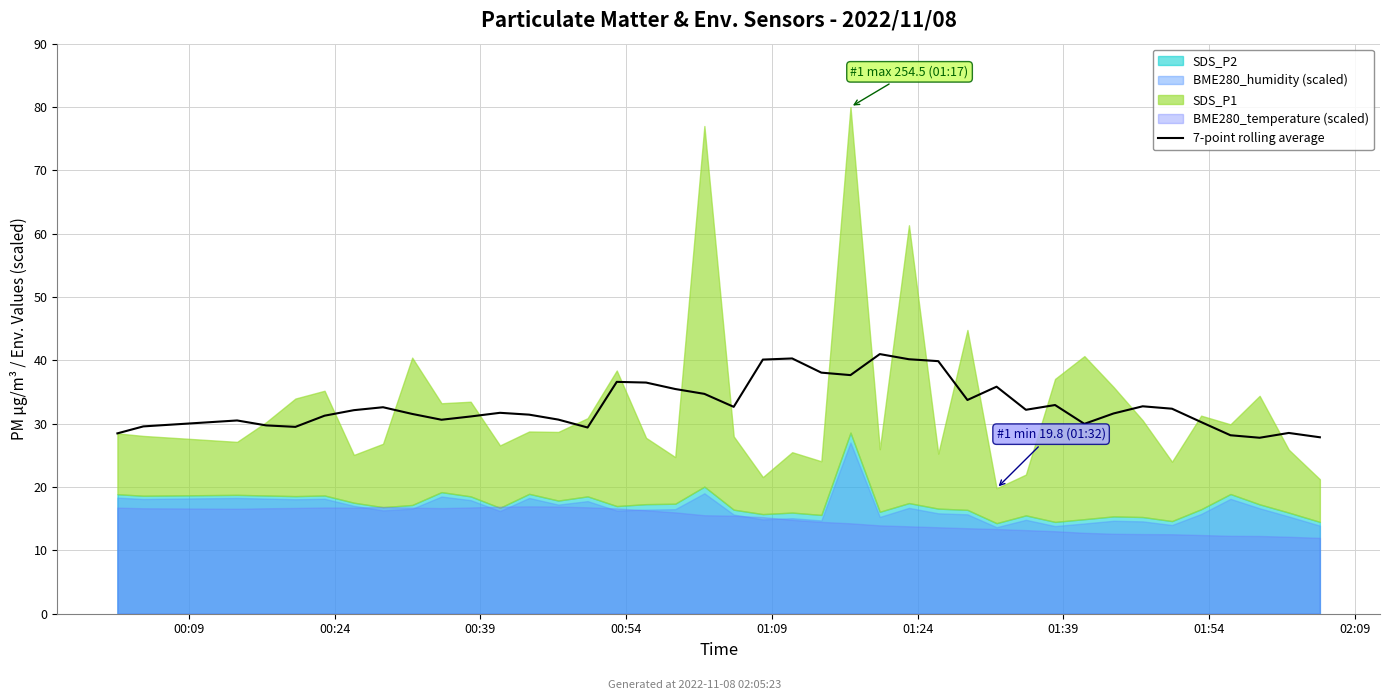

What is the lowest value of the 7-point rolling average series?

27.8